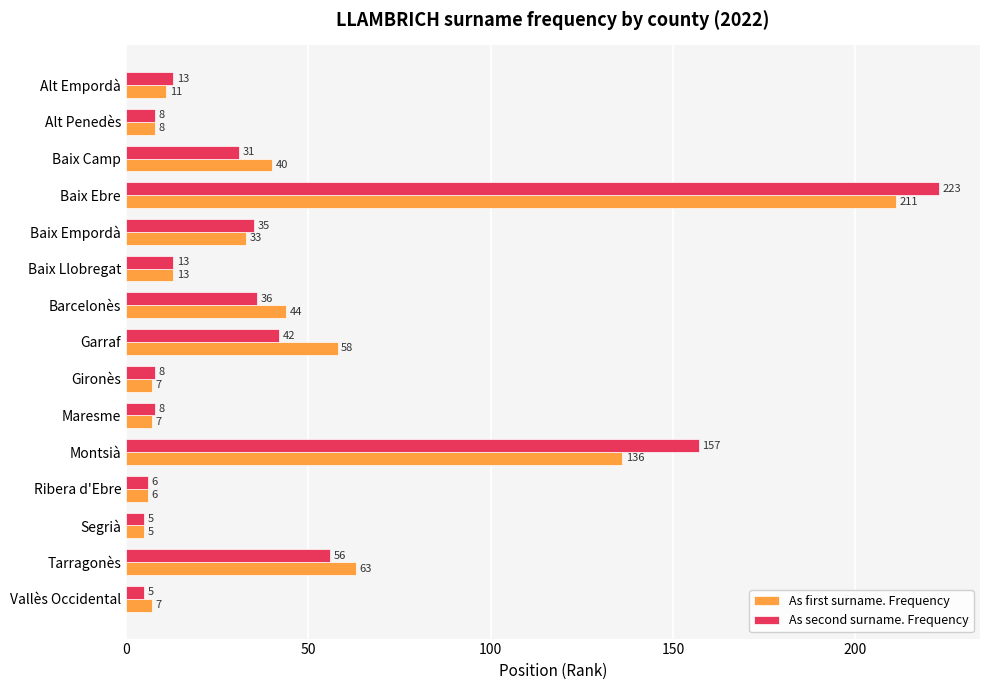

How many values in the As second surname. Frequency series are below 13?

6